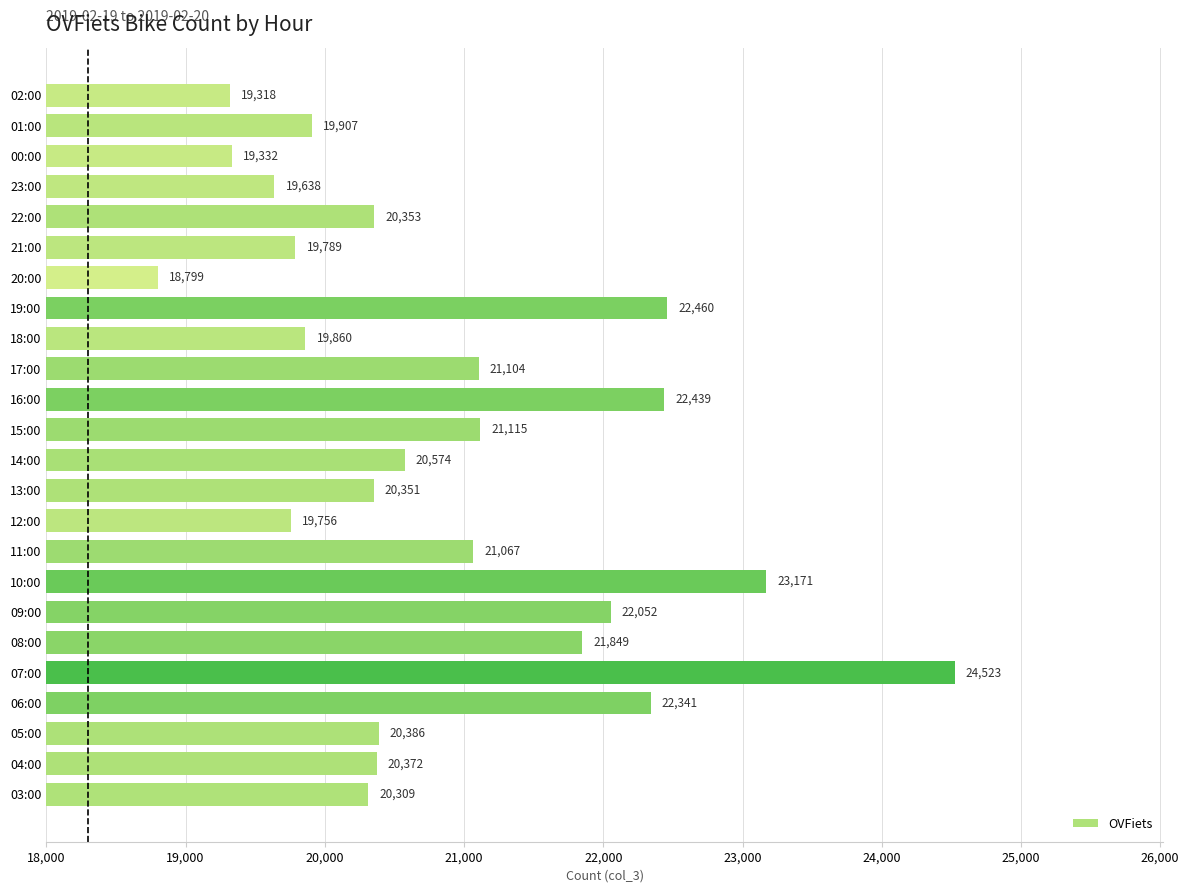

At which label is the value closest to 21661?

08:00